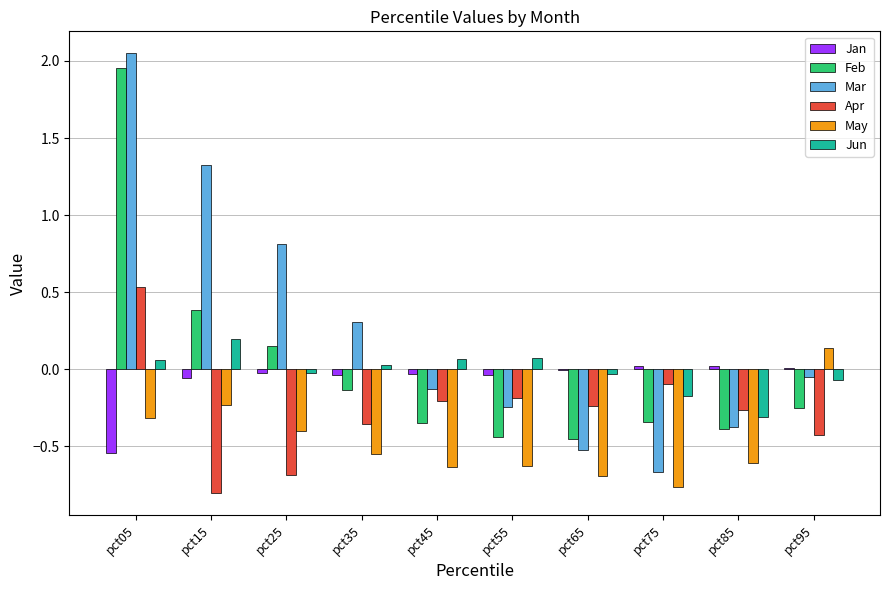

How many series are shown in this chart?

6